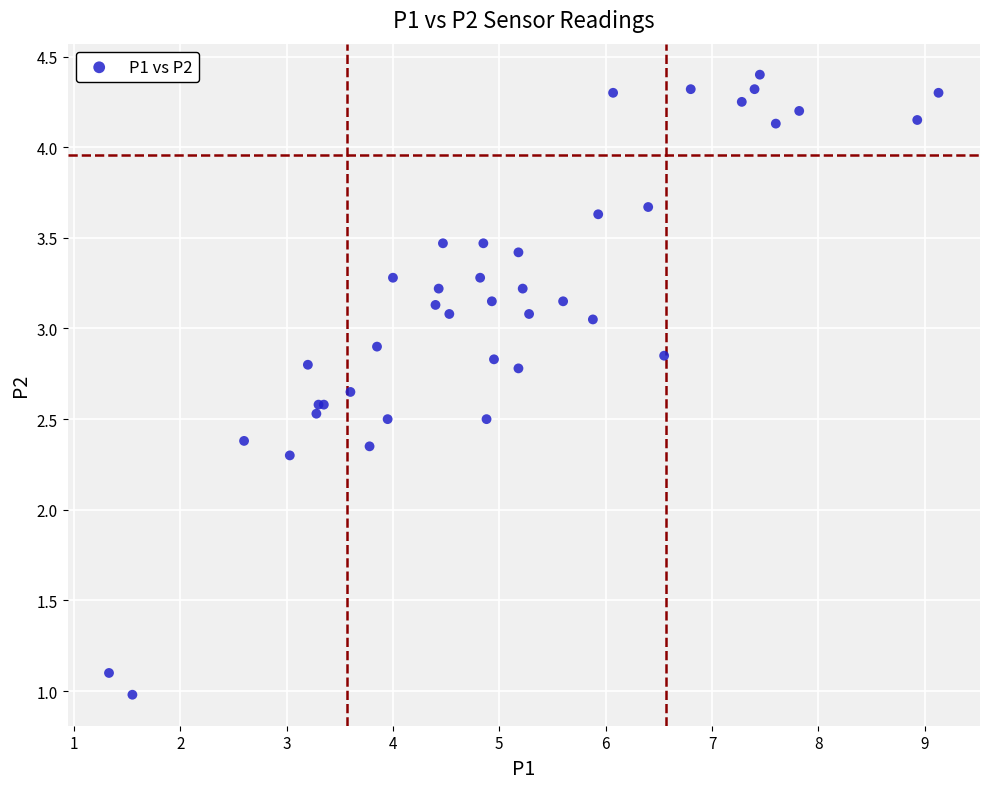

What Y value in the scatter plot is closest to 2?

2.3